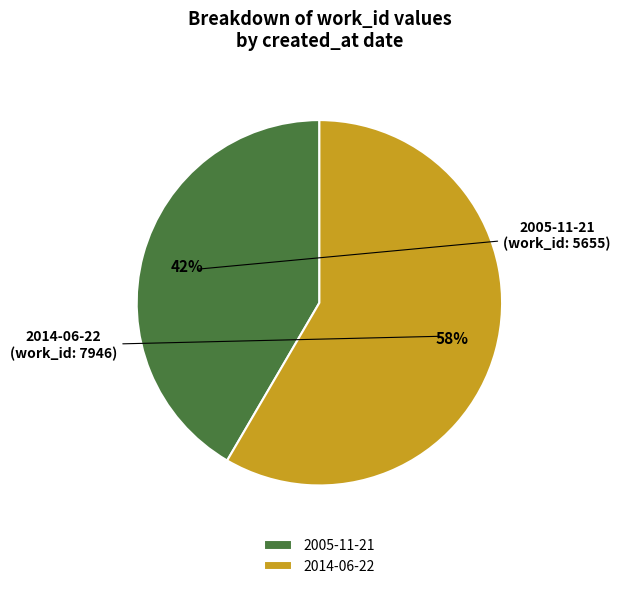

What is the ratio of the value at 2014-06-22 to the value at 2005-11-21?

1.4